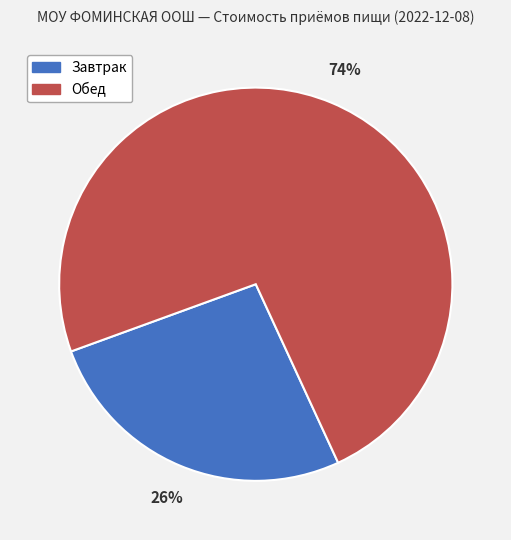

Which slice represents more than half of the pie?

Обед